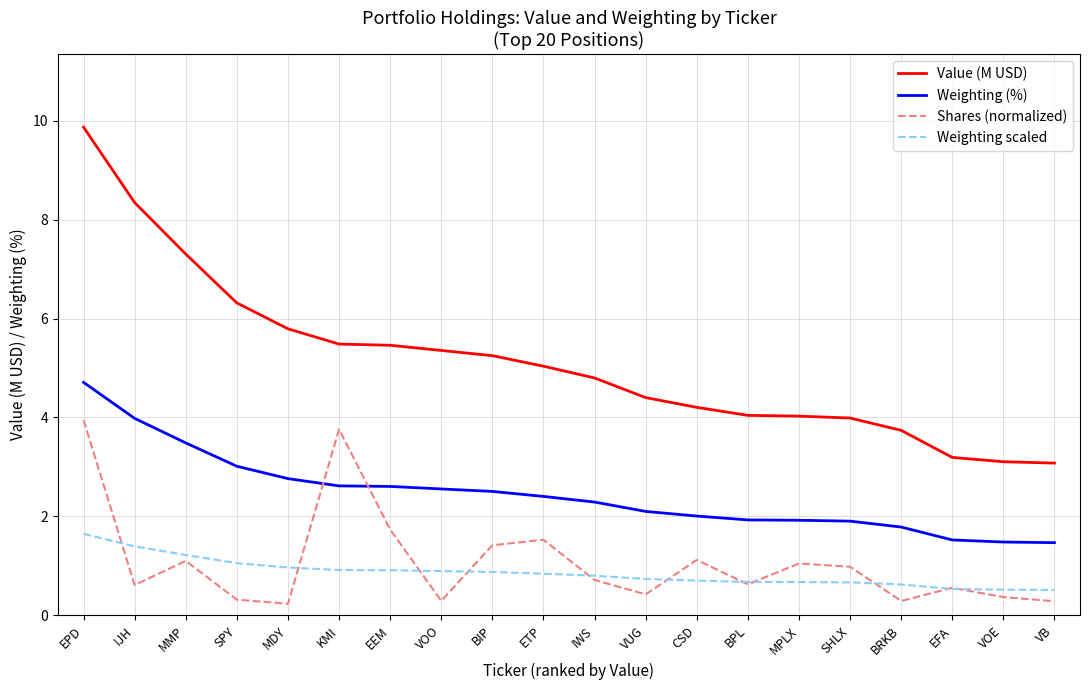

List the series in order of their peak value, lowest first.

Weighting scaled, Shares (normalized), Weighting (%), Value (M USD)